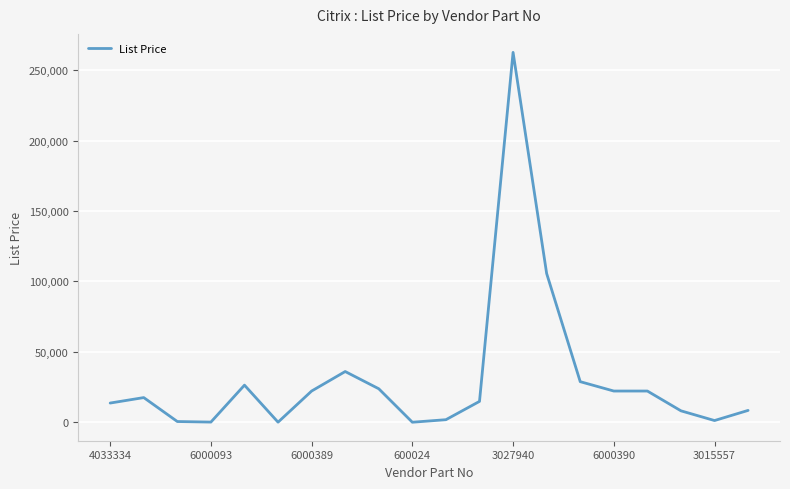

What is the maximum value shown in the chart?

262600.0